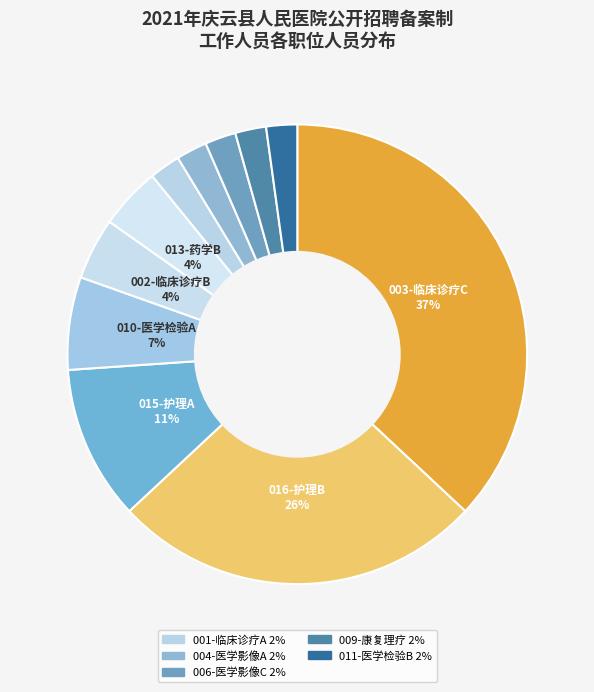

How many segments does this pie chart have?

11